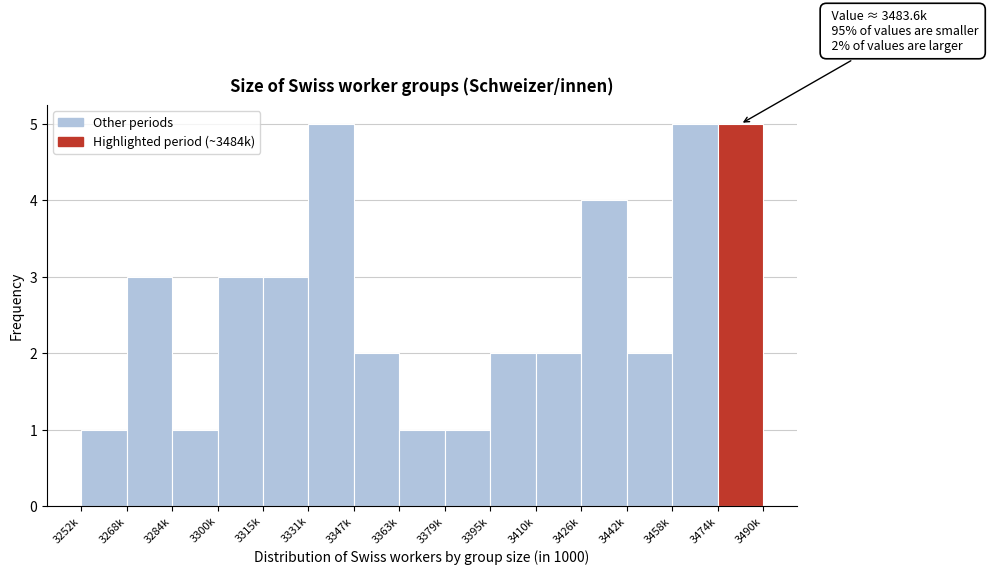

Reading left to right, extract all data points from this chart.

1	3	1	3	3	5	2	1	1	2	2	4	2	5	5